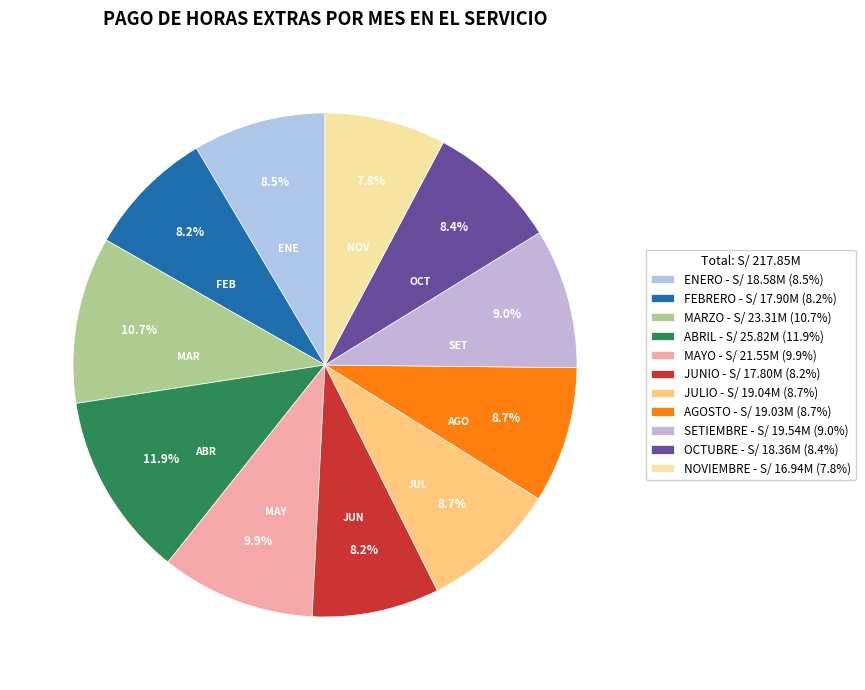

Is OCTUBRE the majority of the pie?

No